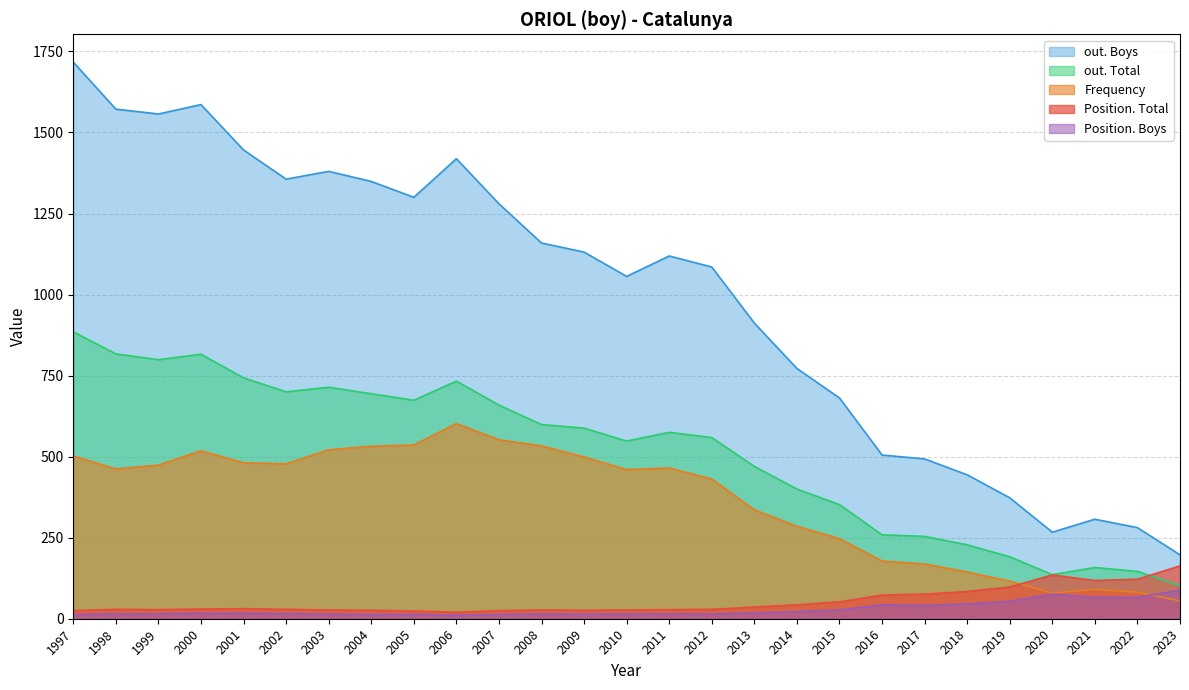

Which series has the largest range (max minus min)?

out. Boys